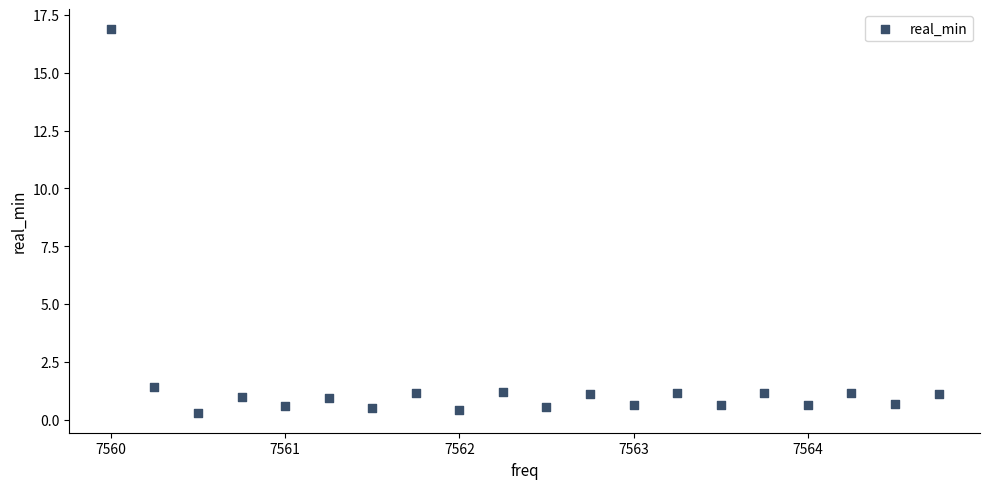

What is the range of X values (max minus min)?

4.8